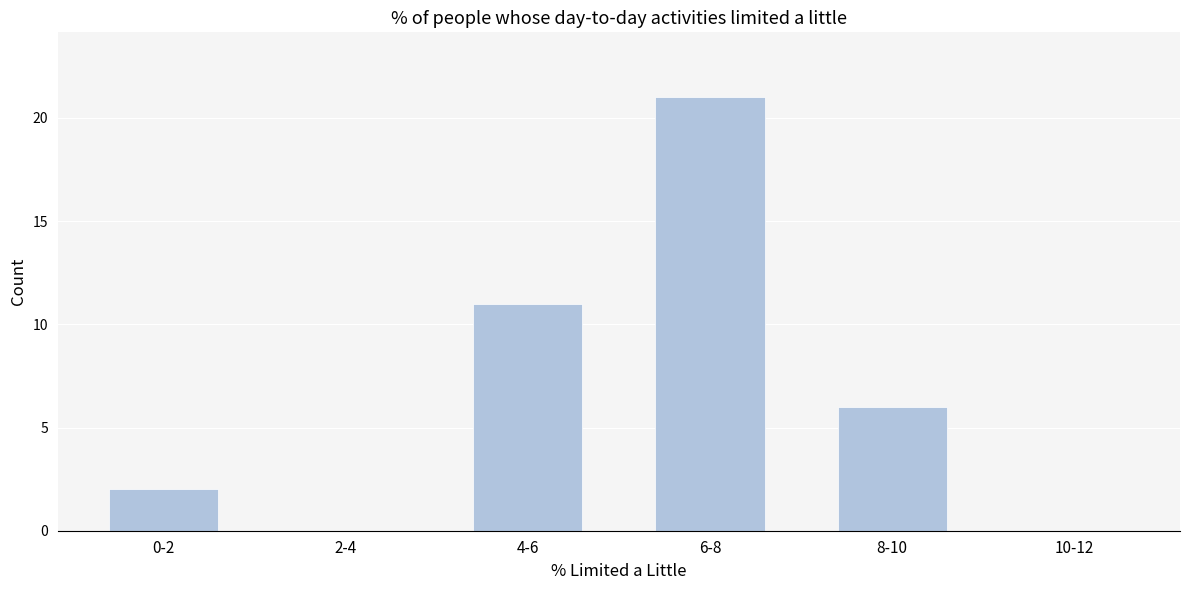

Reading left to right, what are all the values shown in this chart?

0-2=2	2-4=0	4-6=11	6-8=21	8-10=6	10-12=0